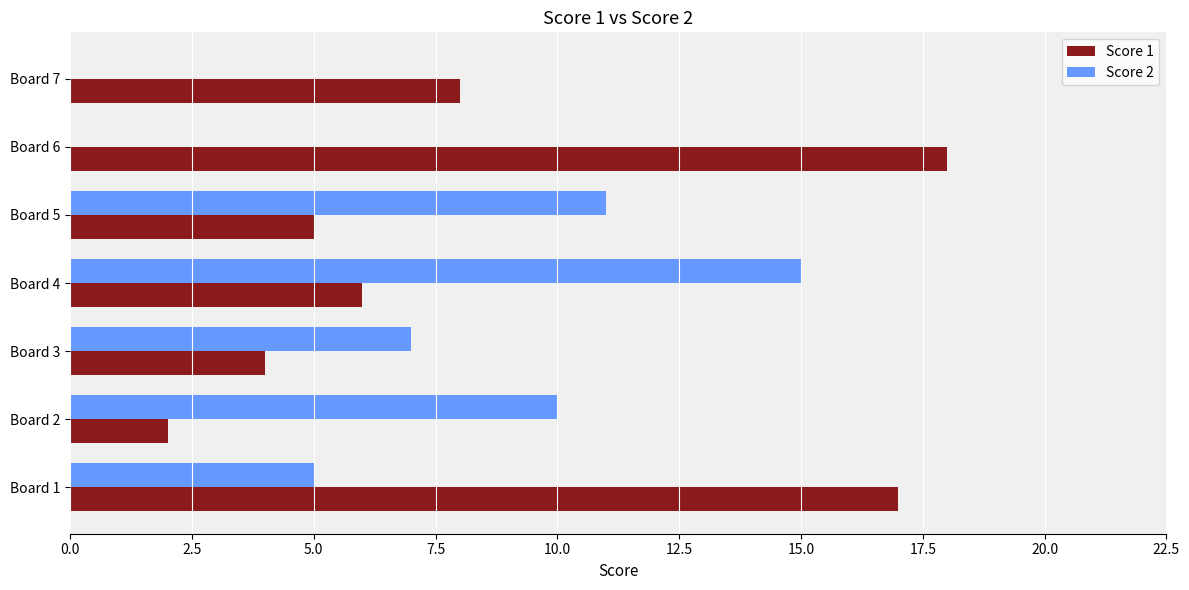

Count the number of categories in the chart.

7